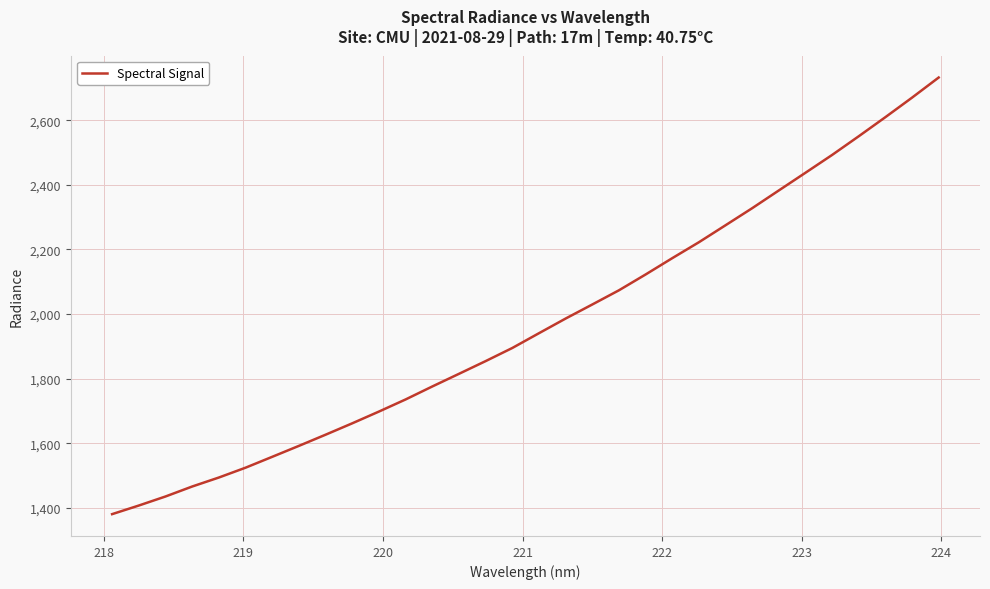

What is the minimum value shown in the chart?

1381.3